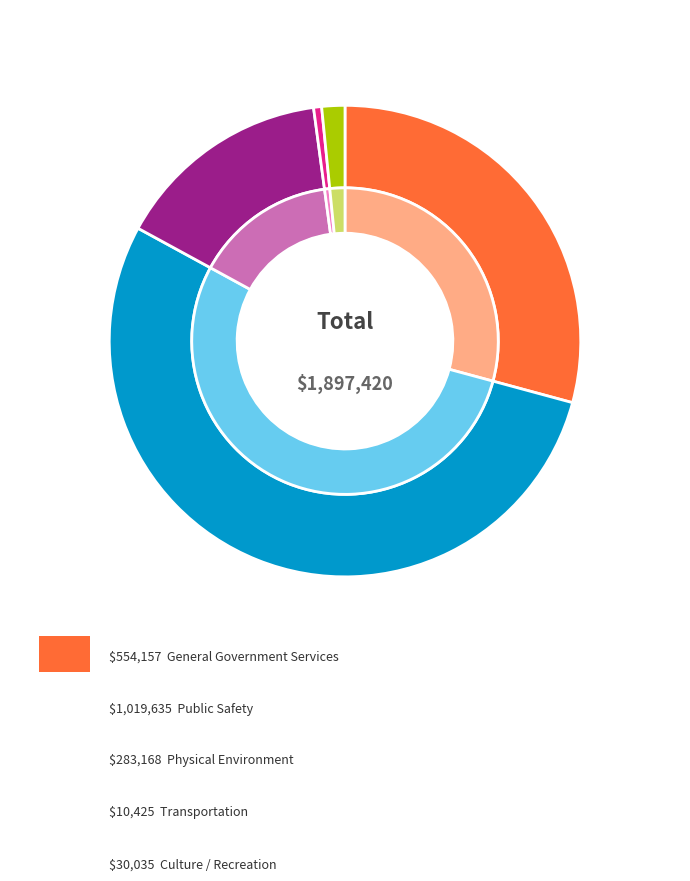

Rank the categories by value from lowest to highest.

Transportation, Culture / Recreation, Physical Environment, General Government Services, Public Safety